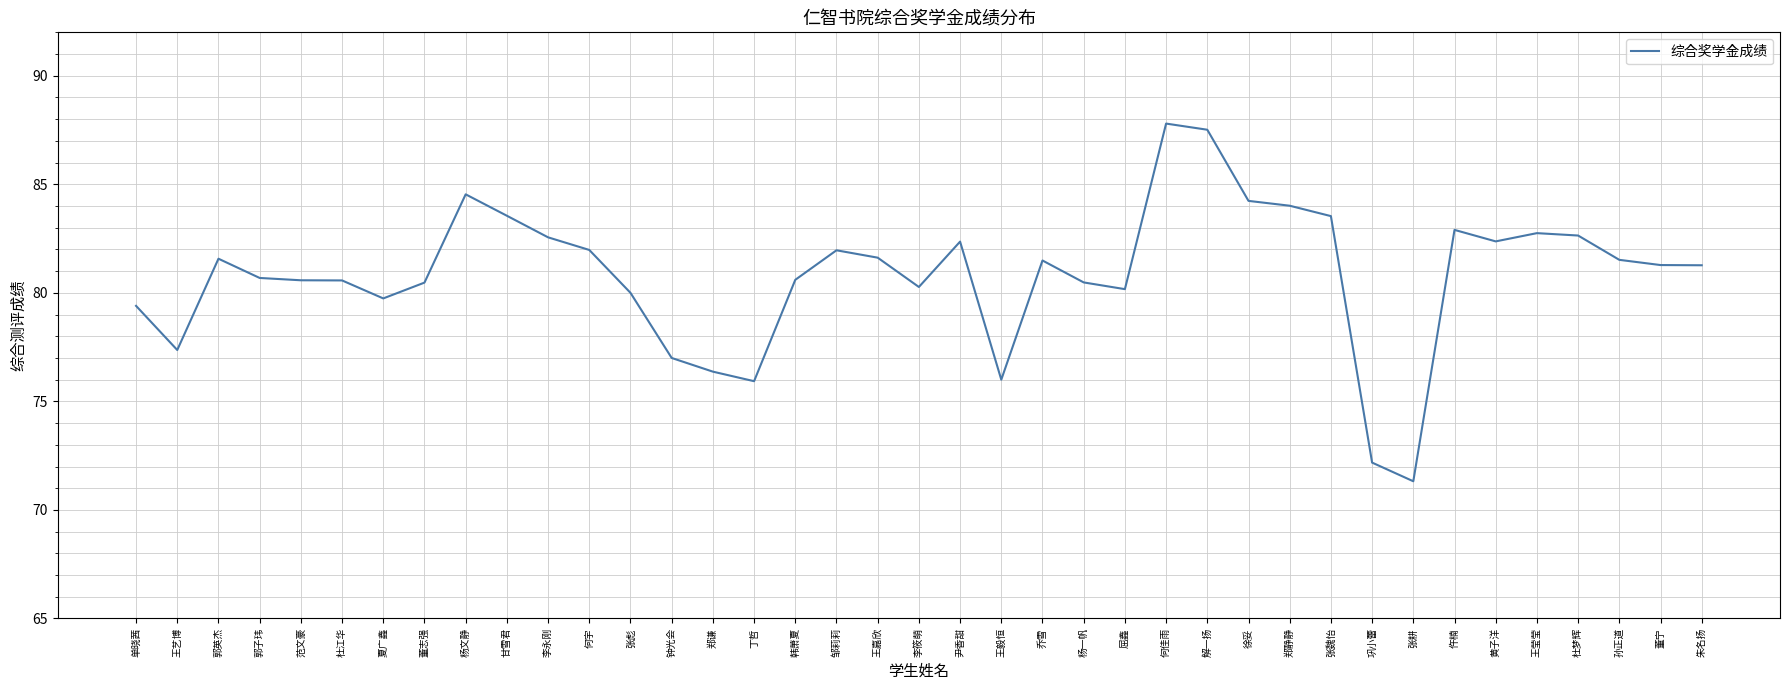

Which has a higher value, 邹莉莉 or 郭子玮?

邹莉莉